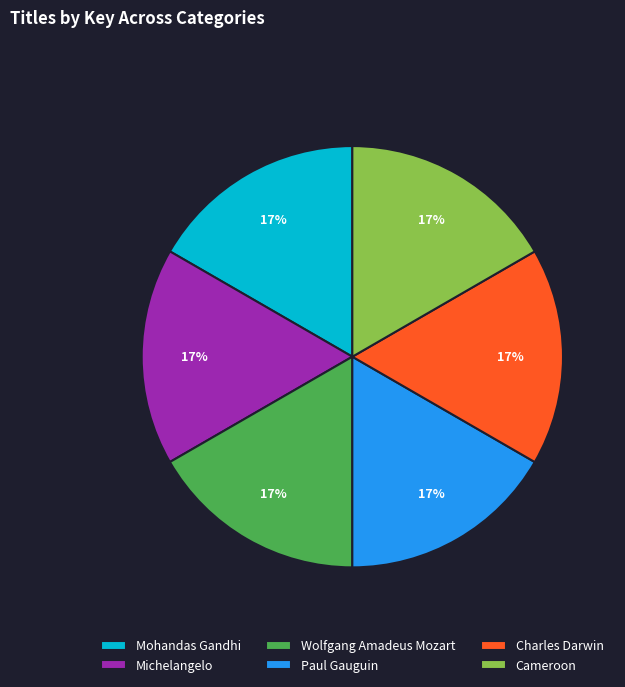

To the nearest percent, what percentage of the pie is Charles Darwin?

17%